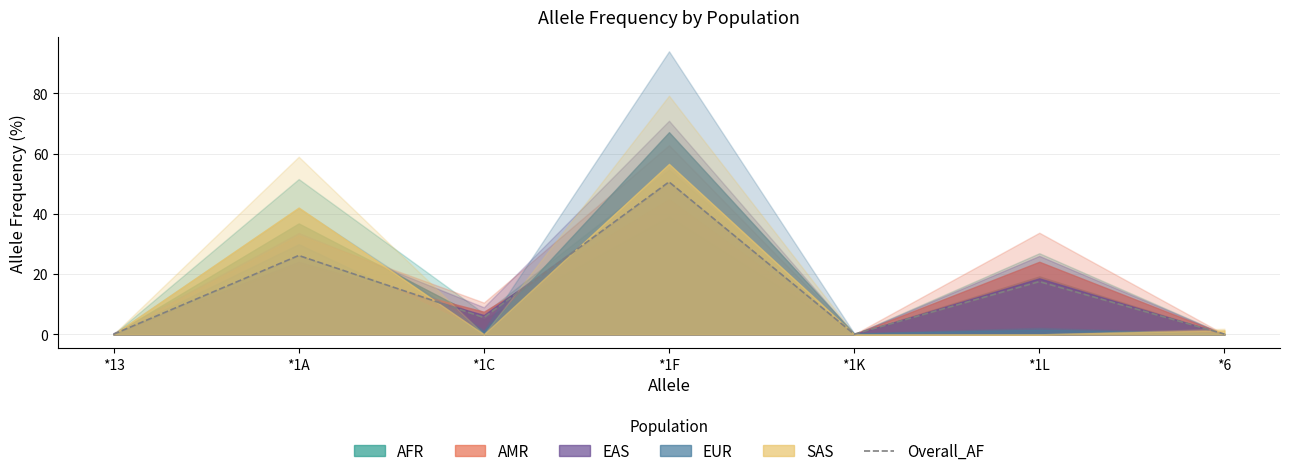

At which category does the data reach its first local valley?

*1C